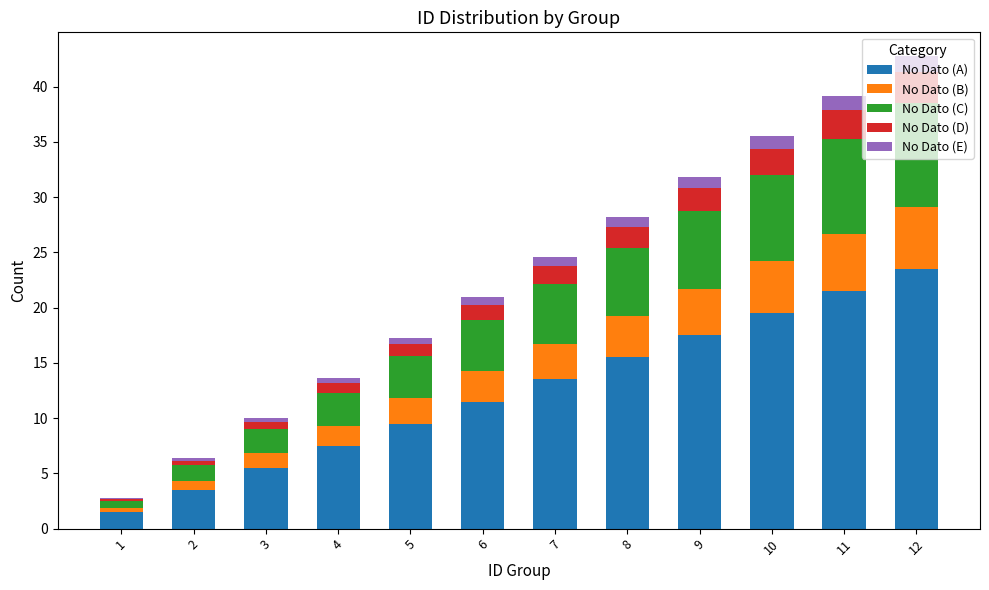

What is the maximum value for No Dato (A)?

23.5